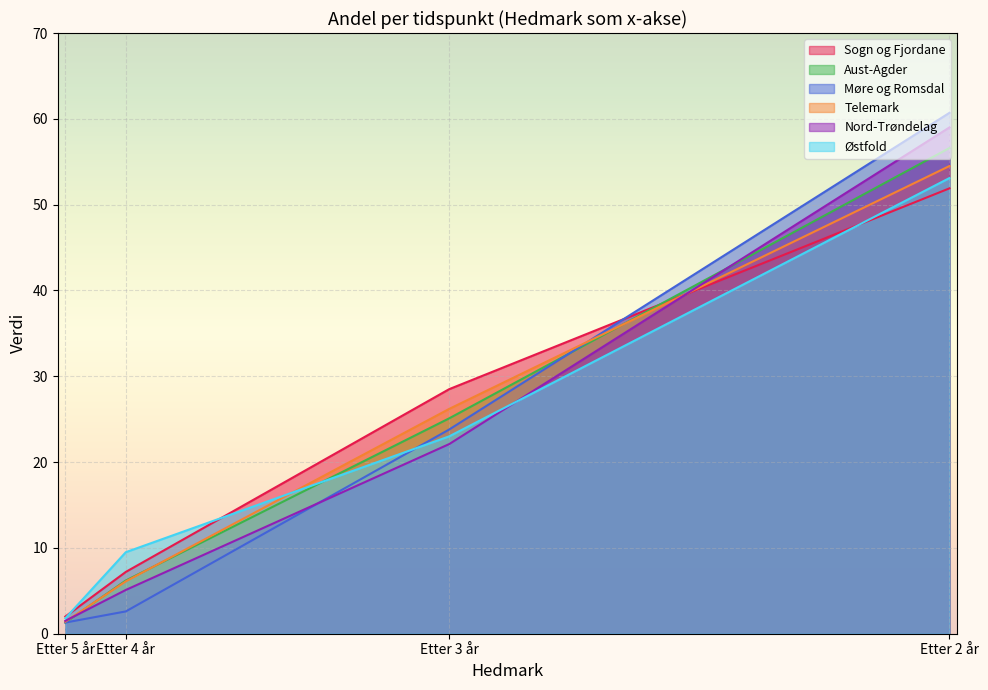

At which category does the chart reach its minimum across all series?

Etter 5 år